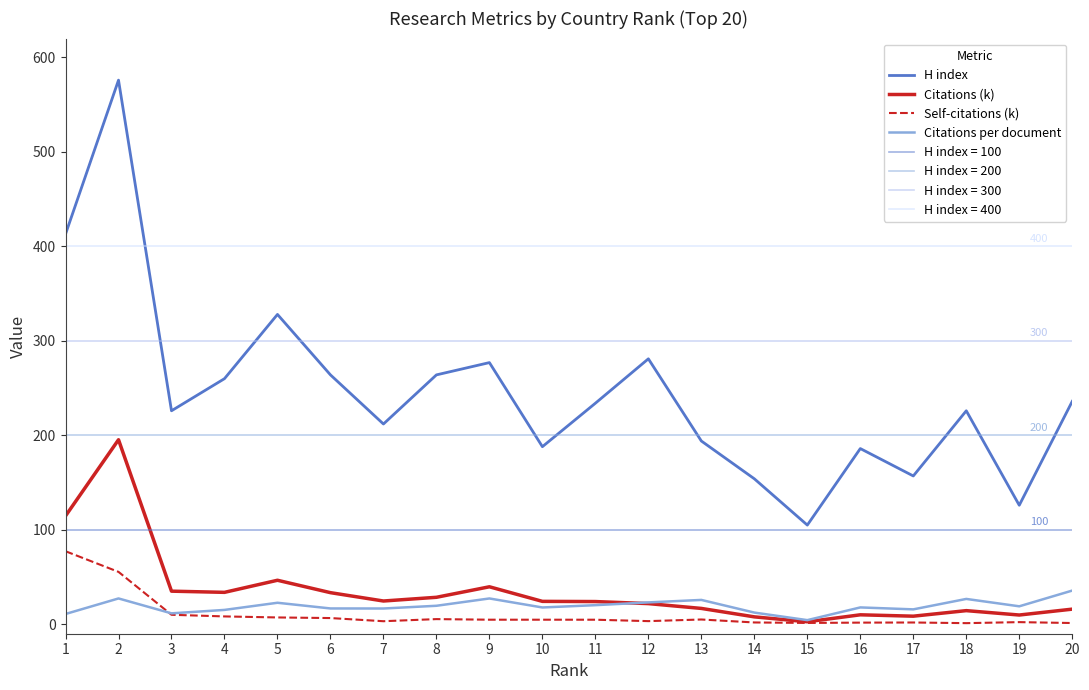

What is the value of the H index point at the 4th from the left?

260.0